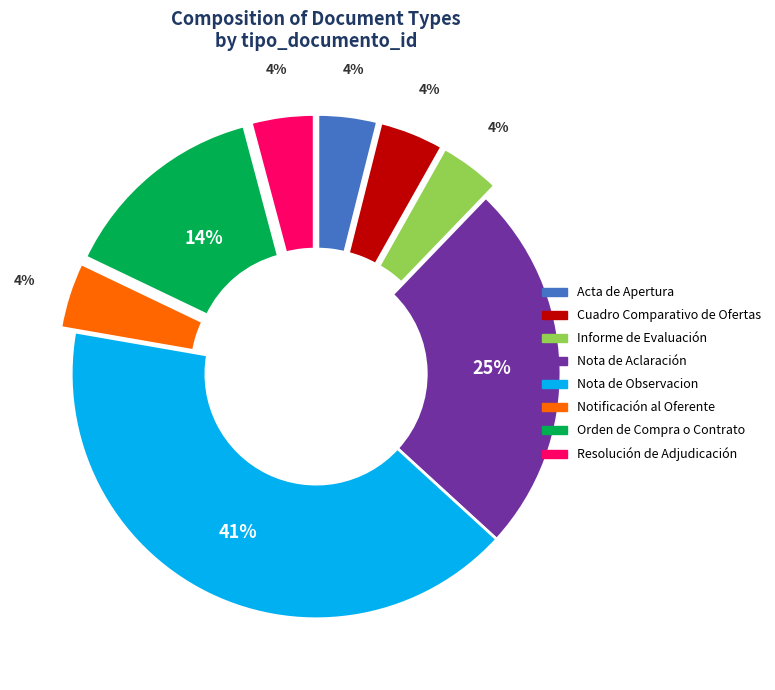

What is the ratio of the value at Informe de Evaluación to the value at Acta de Apertura?

1.0